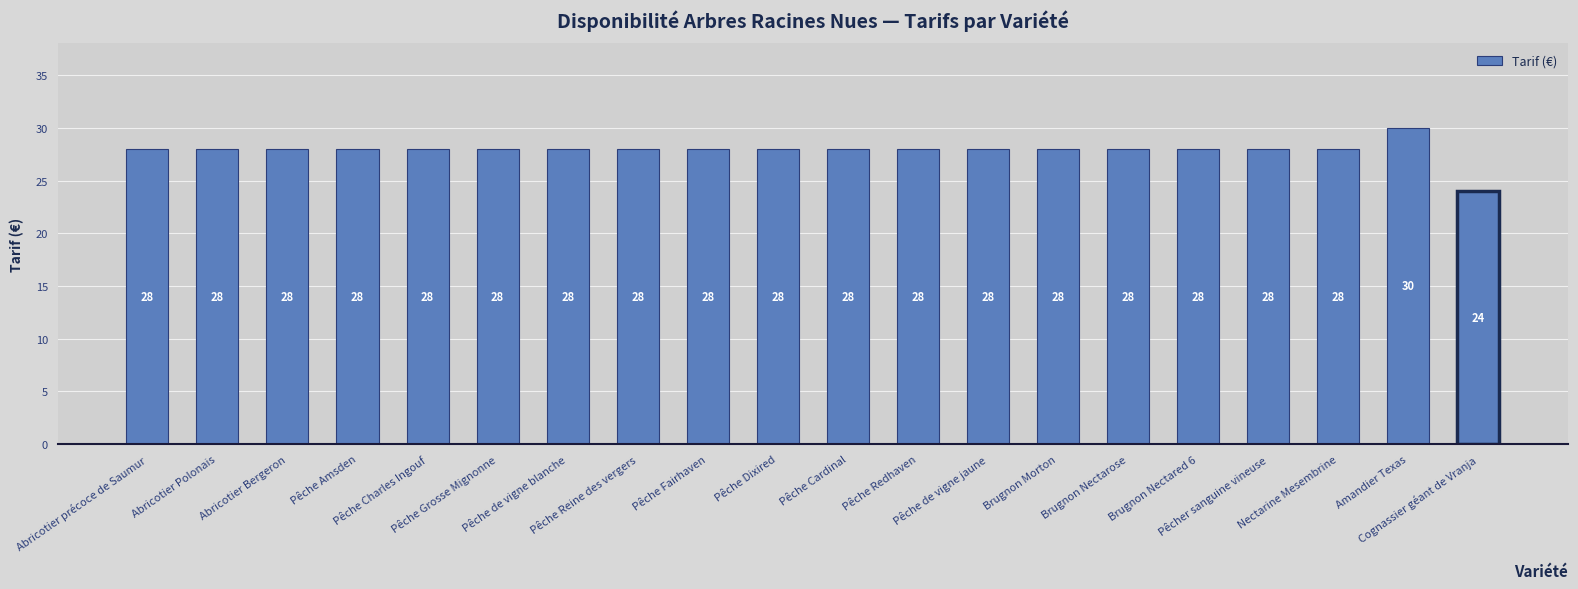

Is it true that the value at Pêche de vigne jaune is 6?

False